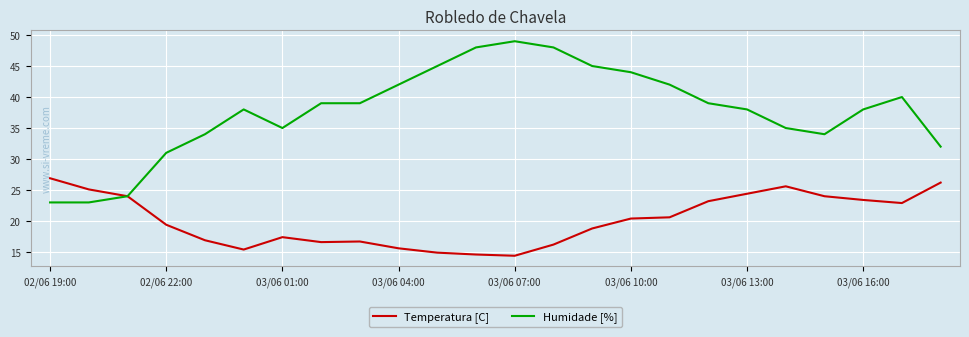

Is this an area chart (filled region under the line)?

No